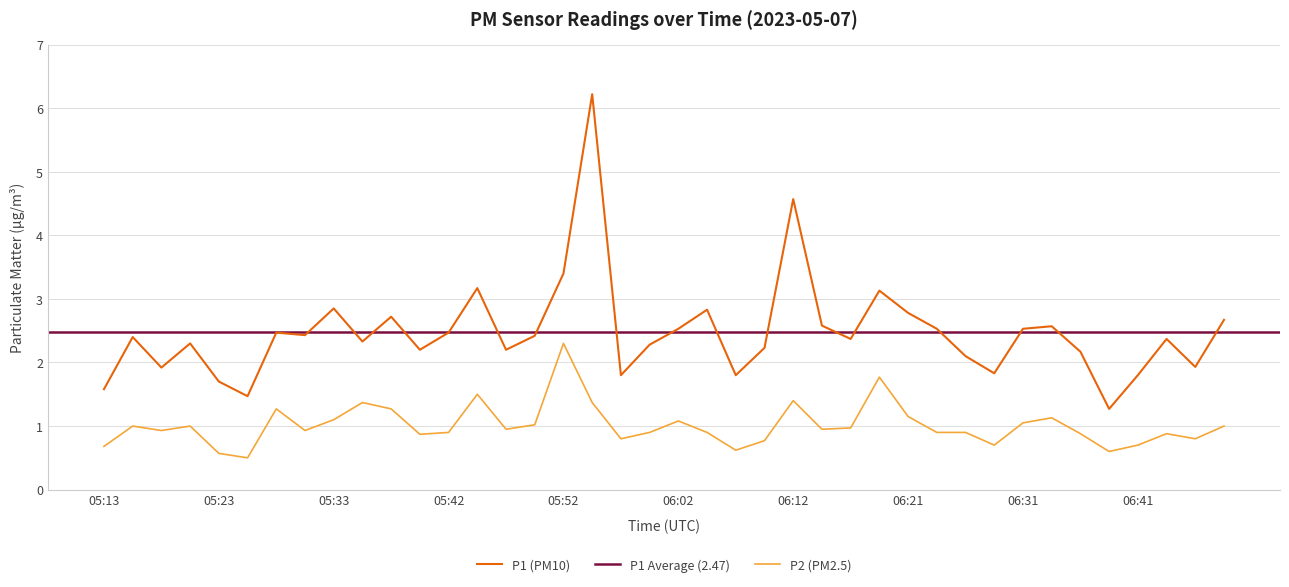

What is the highest value of the P2 (PM2.5) series?

2.3